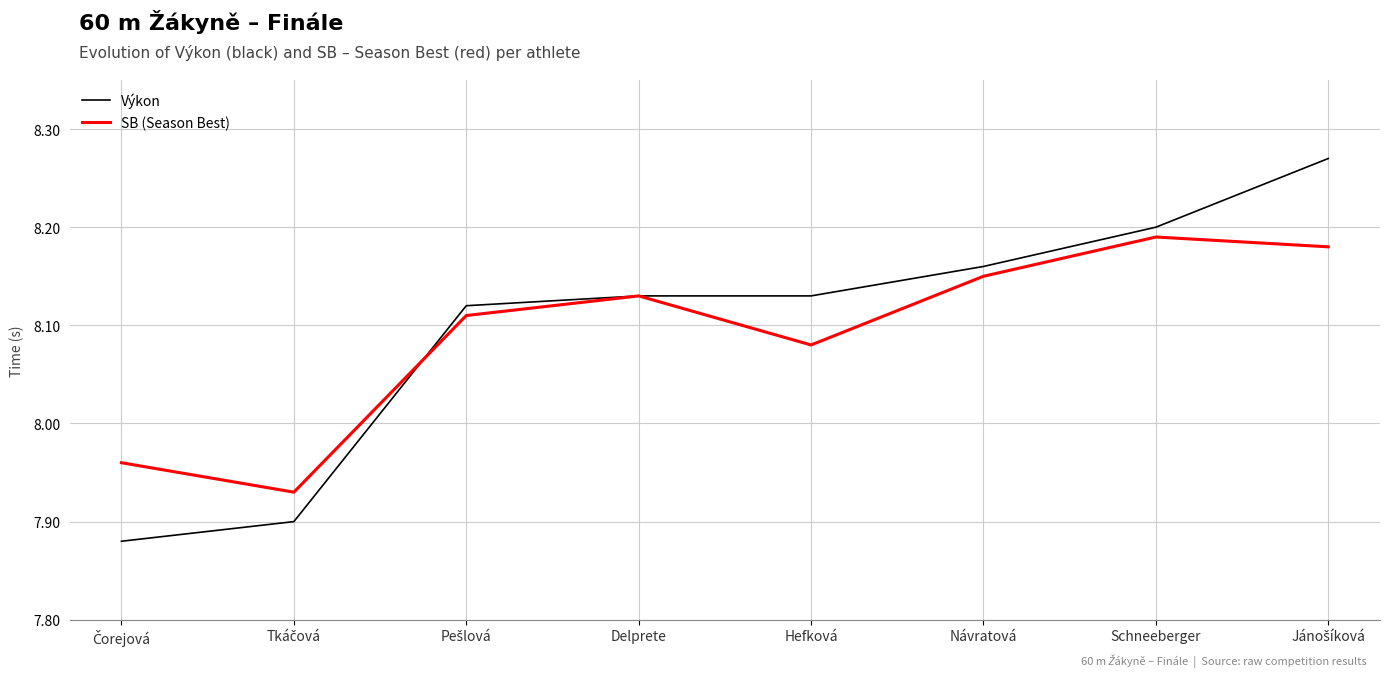

The value of SB (Season Best) at Delprete is 13.8. True or false?

False